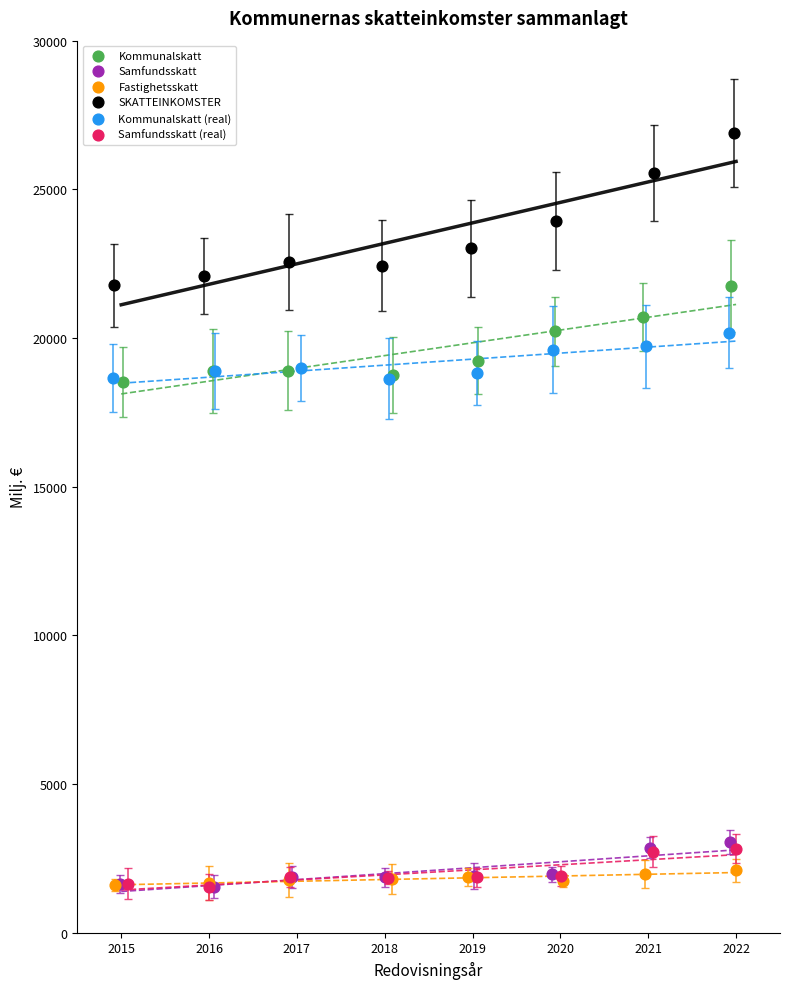

Which series has the widest spread of Y values?

SKATTEINKOMSTER